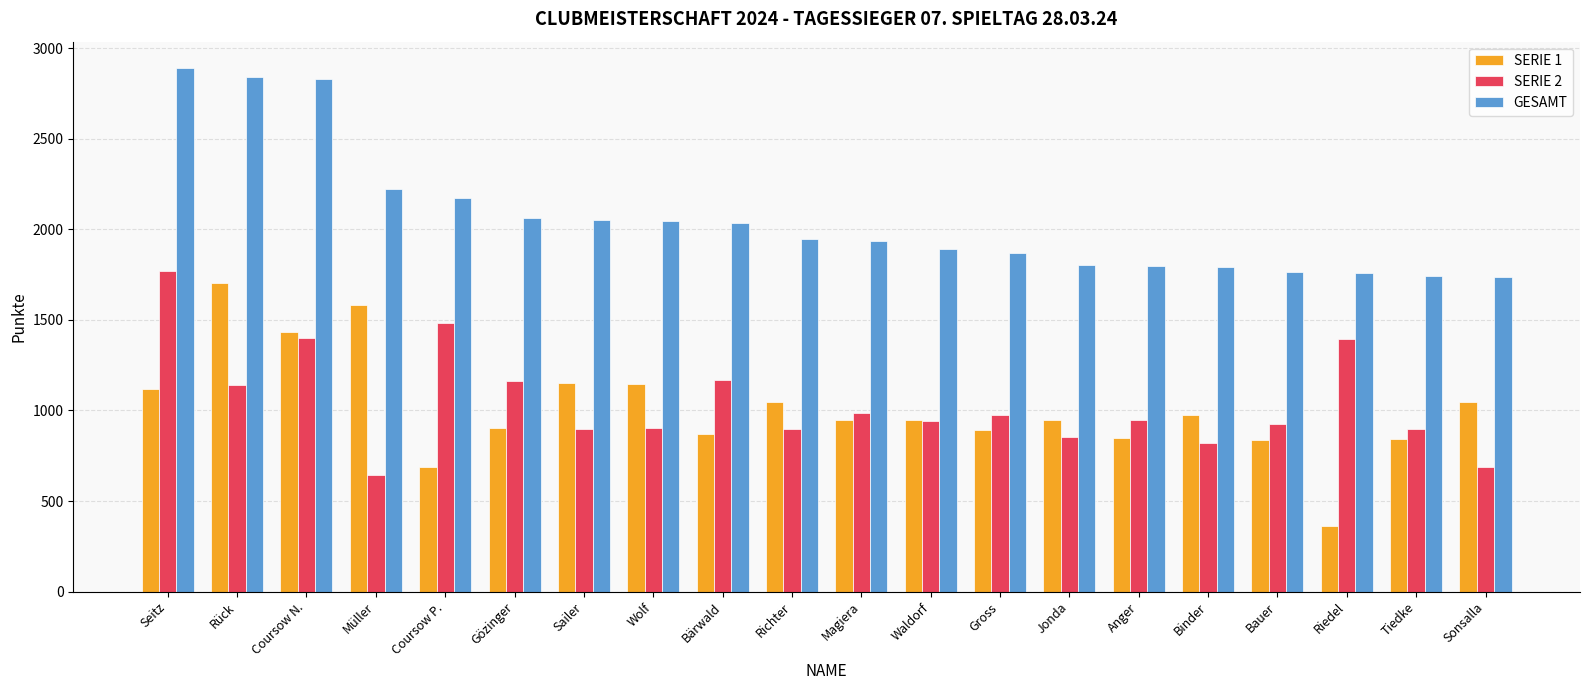

What is the value of the GESAMT bar at the 20th from the left?

1736